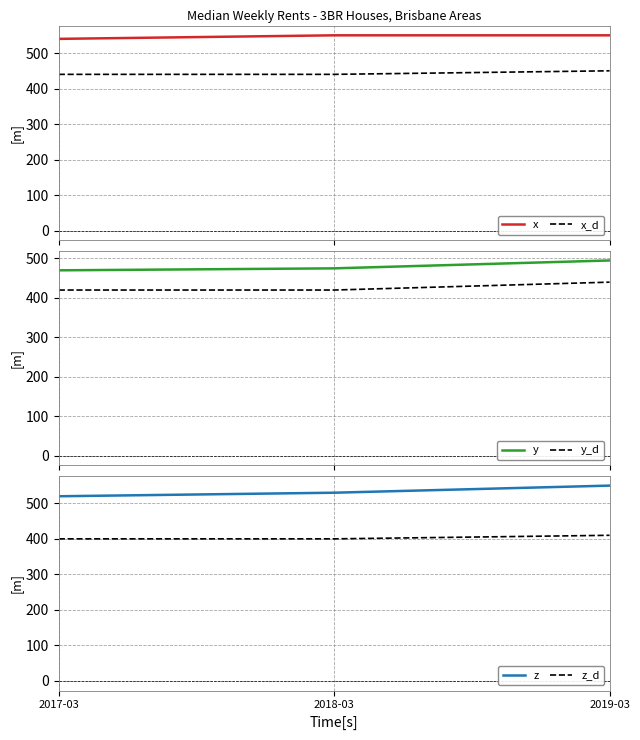

At how many categories does at least one series exceed 493?

3